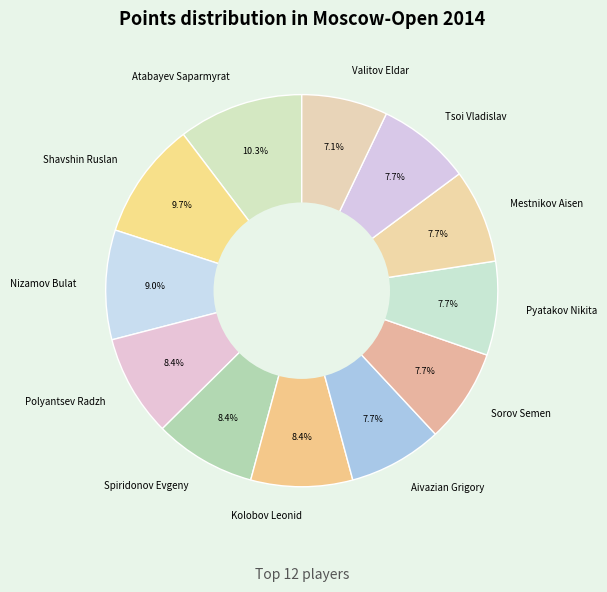

Between Nizamov Bulat and Shavshin Ruslan, which is larger?

Shavshin Ruslan